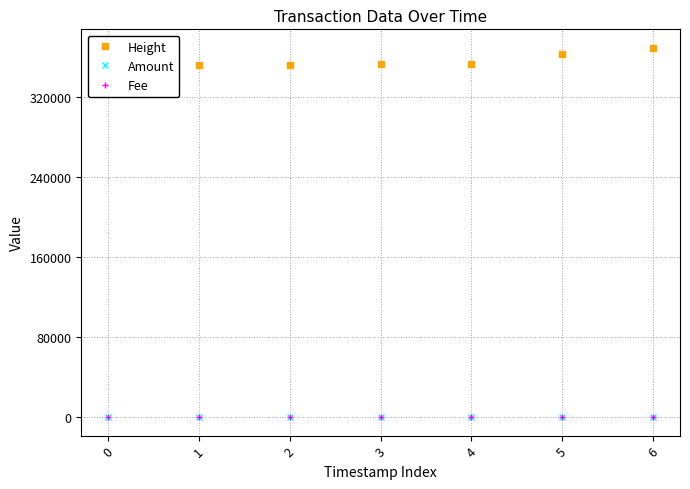

The Height series shows 352776 at 4. True or false?

True